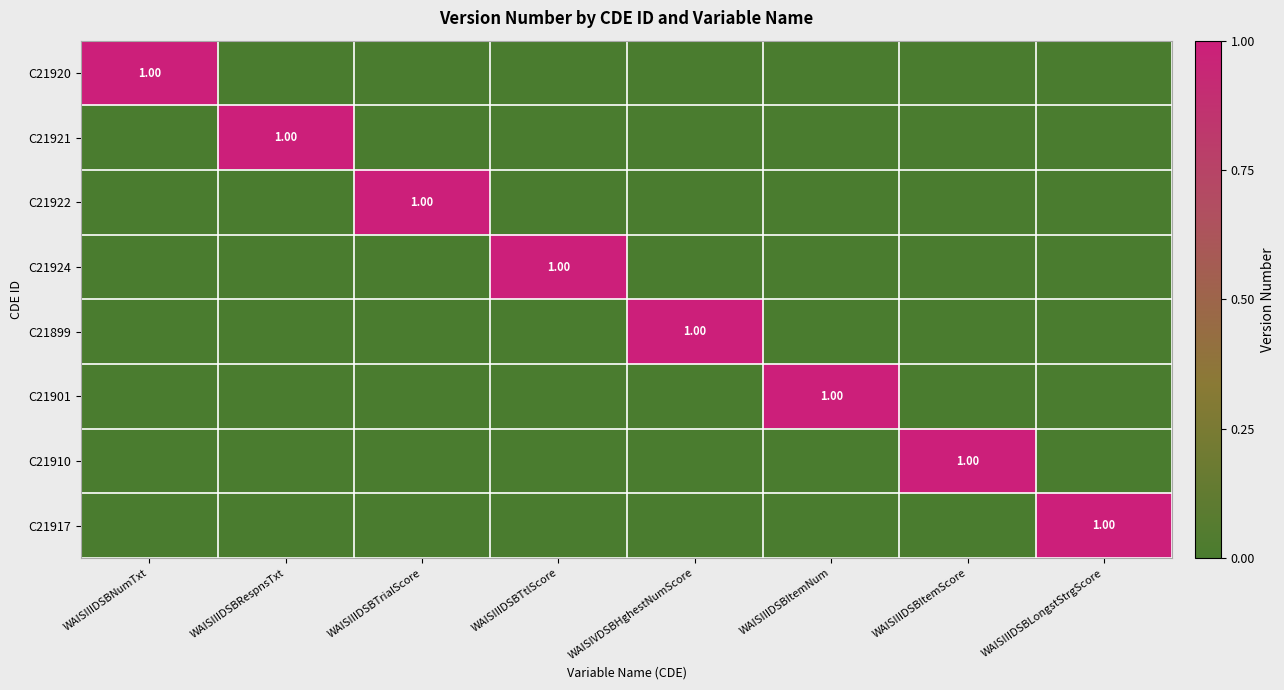

At WAISIIIDSBTtlScore, list the series in order from largest to smallest.

C21924, C21920, C21921, C21922, C21899, C21901, C21910, C21917